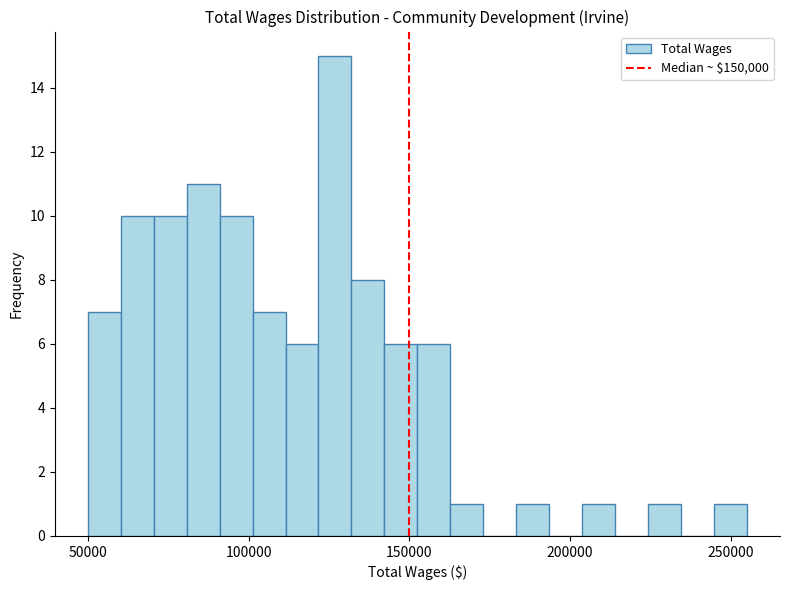

Read against the x-axis, roughly where is the centre of the tallest bar?

125000